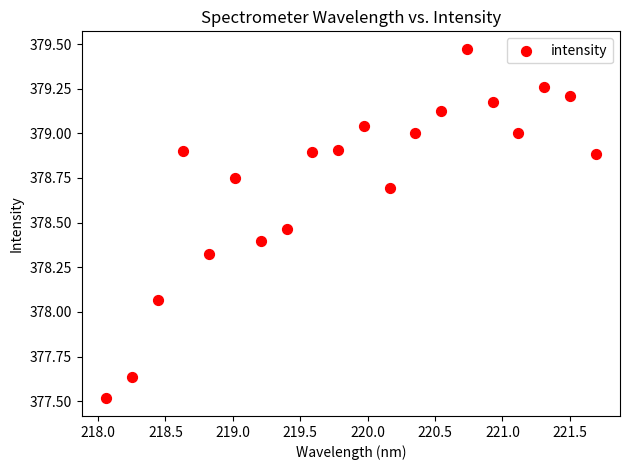

What is the range of X values (max minus min)?

3.6